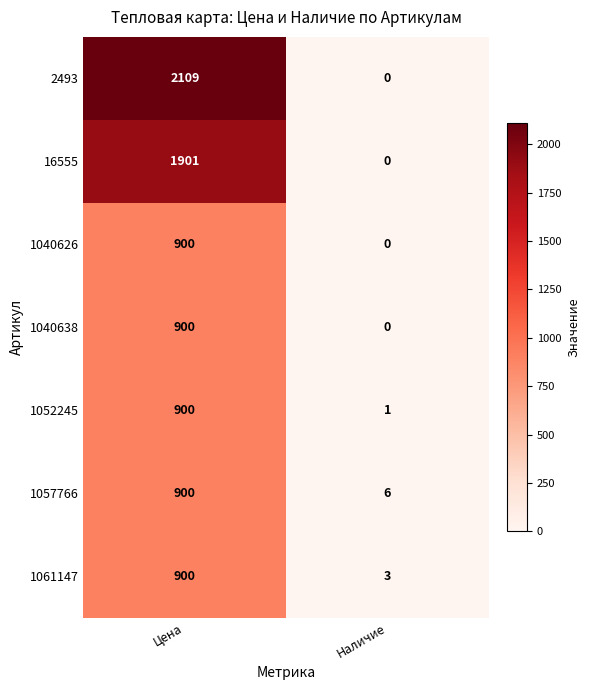

What is the difference between the maximum and minimum values in the 2493 series?

2109